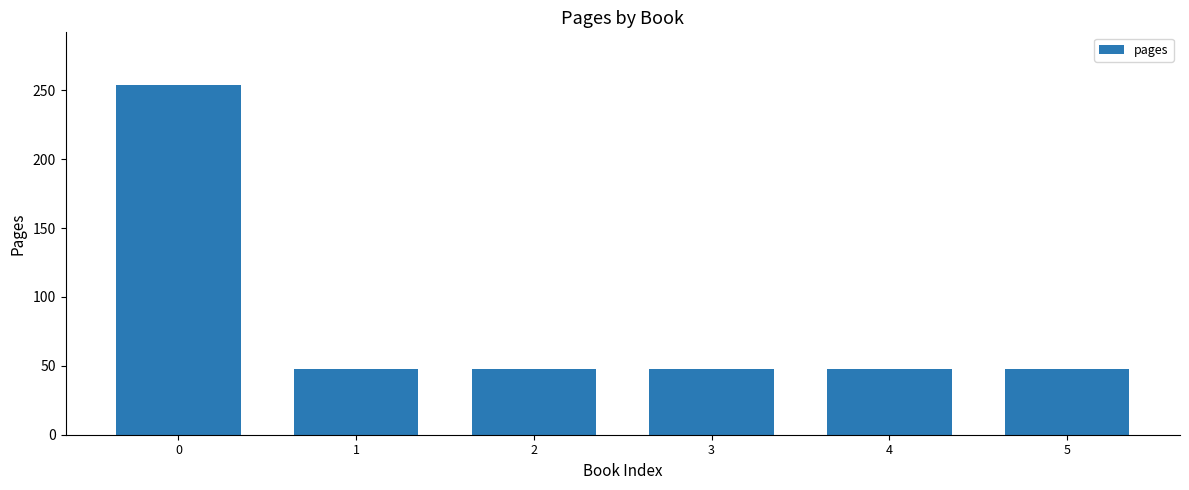

Reading left to right, list all the values displayed in this chart.

0=254	1=48	2=48	3=48	4=48	5=48